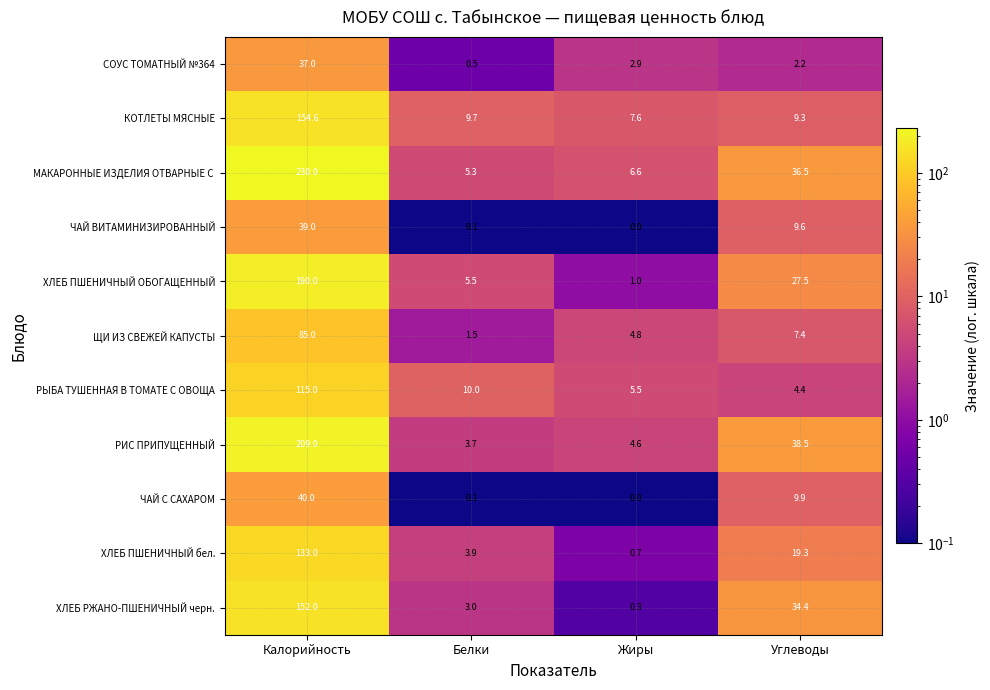

What is the greatest value displayed?

230.0